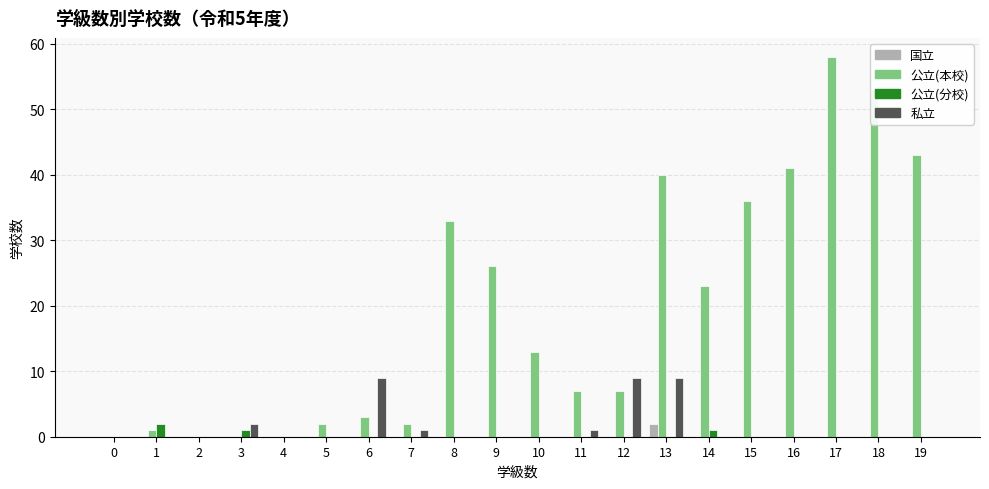

The value of 公立(本校) at 10 is 13. True or false?

True